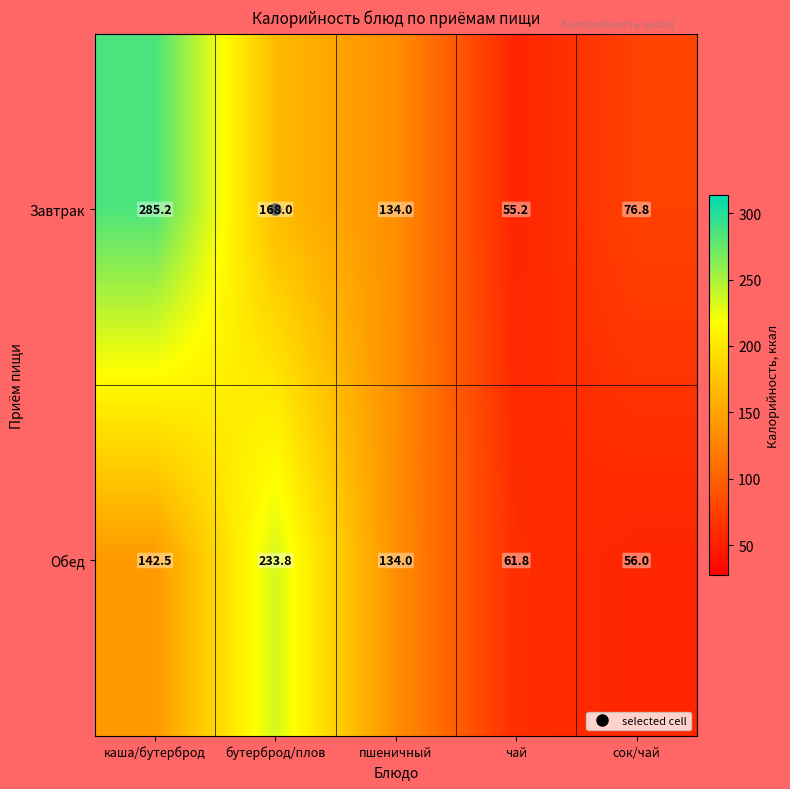

At which category is the sum across all series the highest?

каша/бутерброд